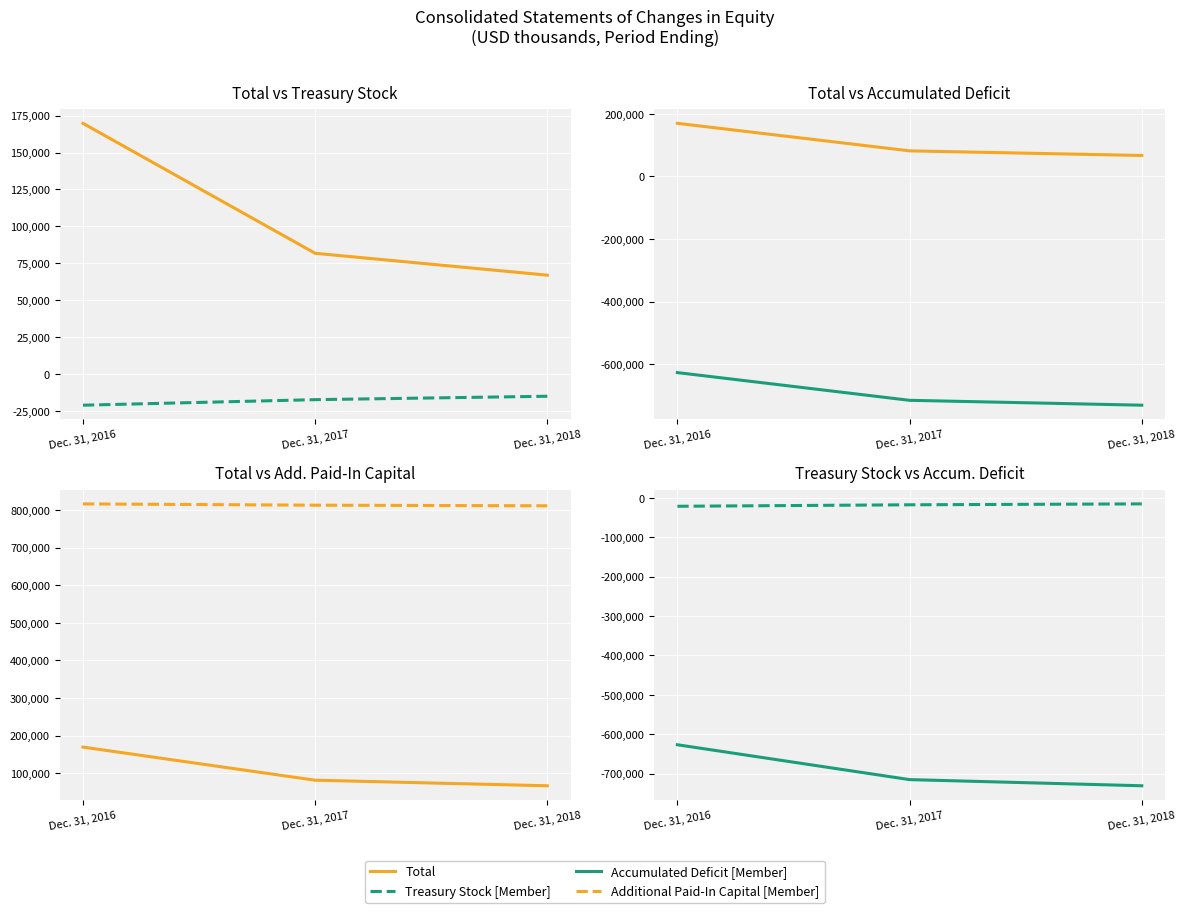

What is the value of the Treasury Stock [Member] point at the 2nd from the left?

-17308